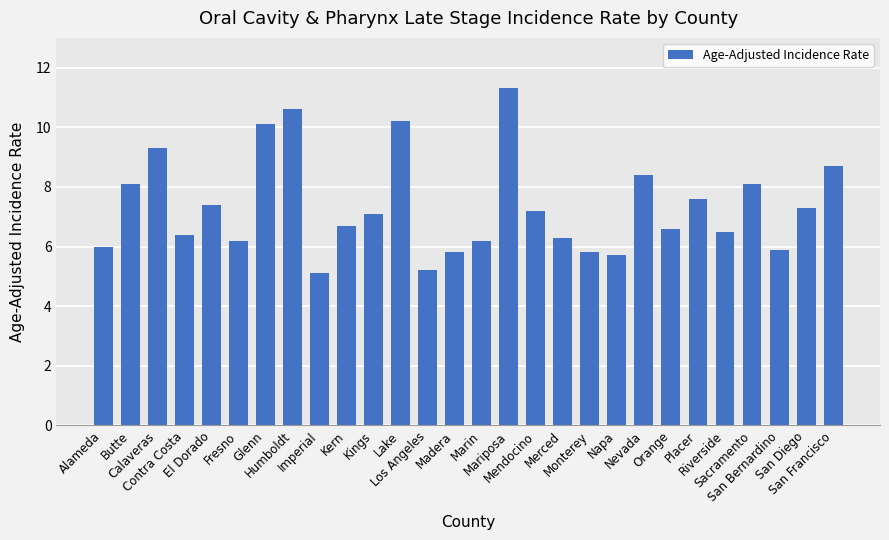

What is the sum of all values?

205.8